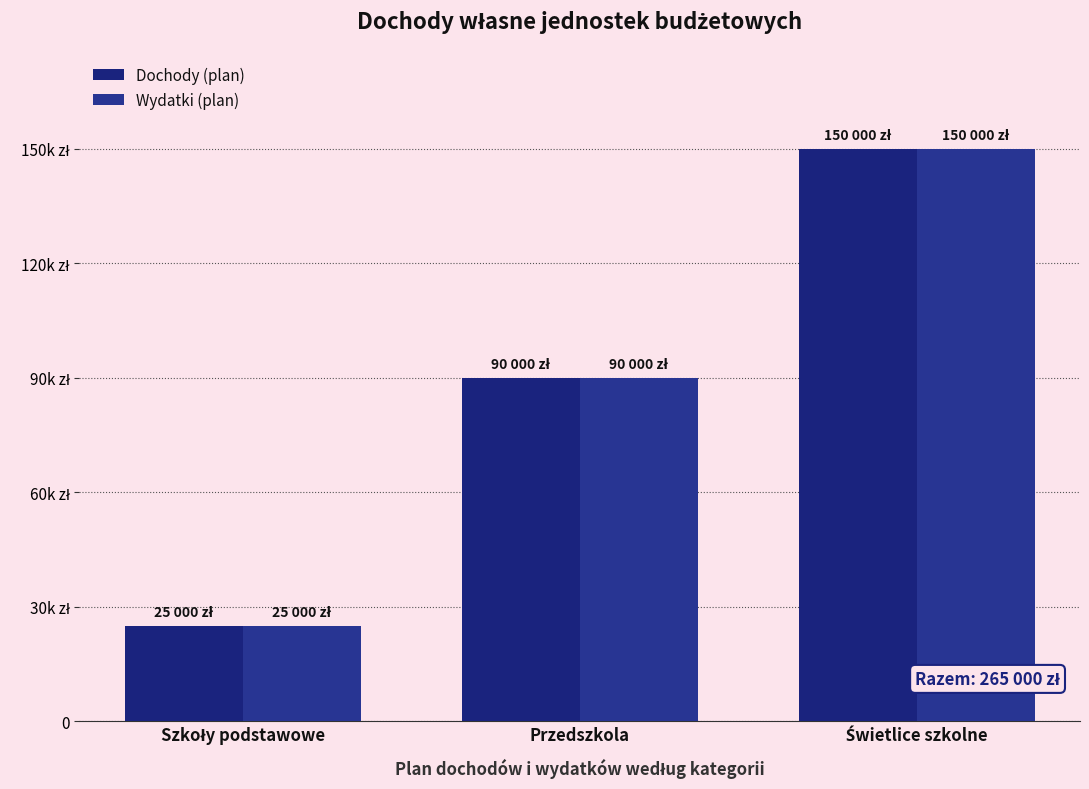

Where is Dochody (plan) nearest to the value 87500?

Przedszkola